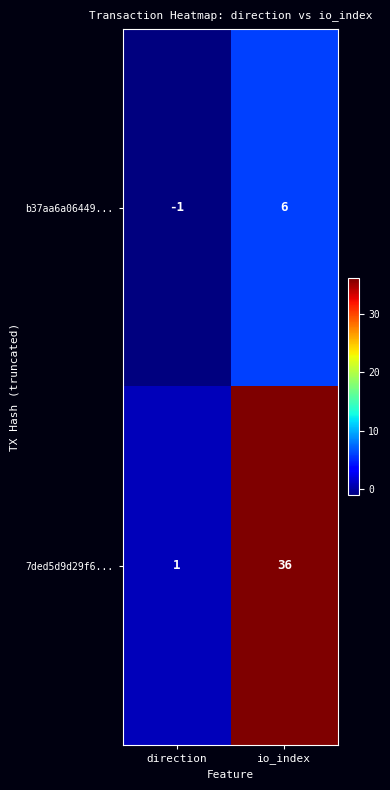

List the series in order of their peak value, lowest first.

b37aa6a06449..., 7ded5d9d29f6...